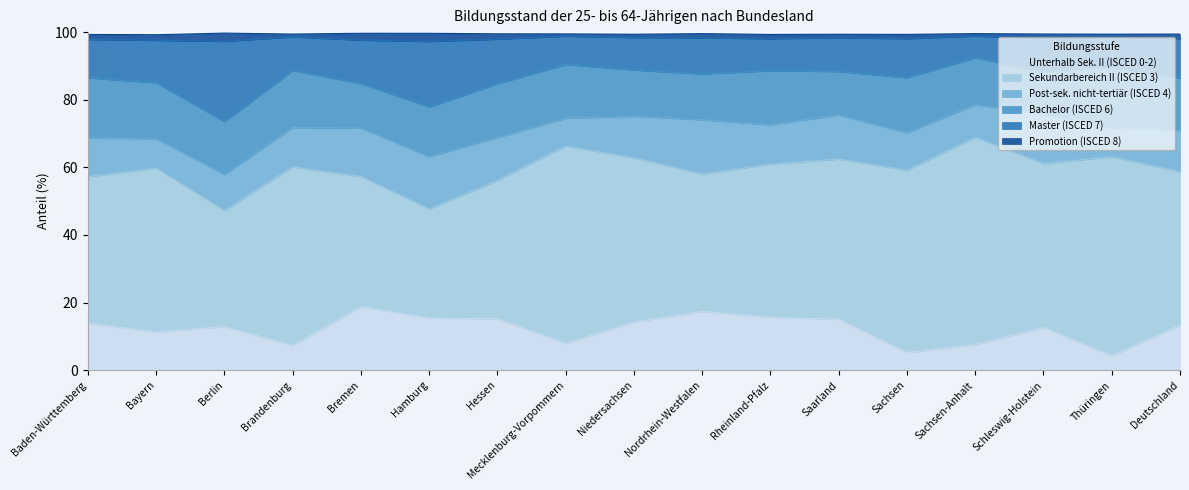

The Master (ISCED 7) series shows 18.6 at Bayern. True or false?

False